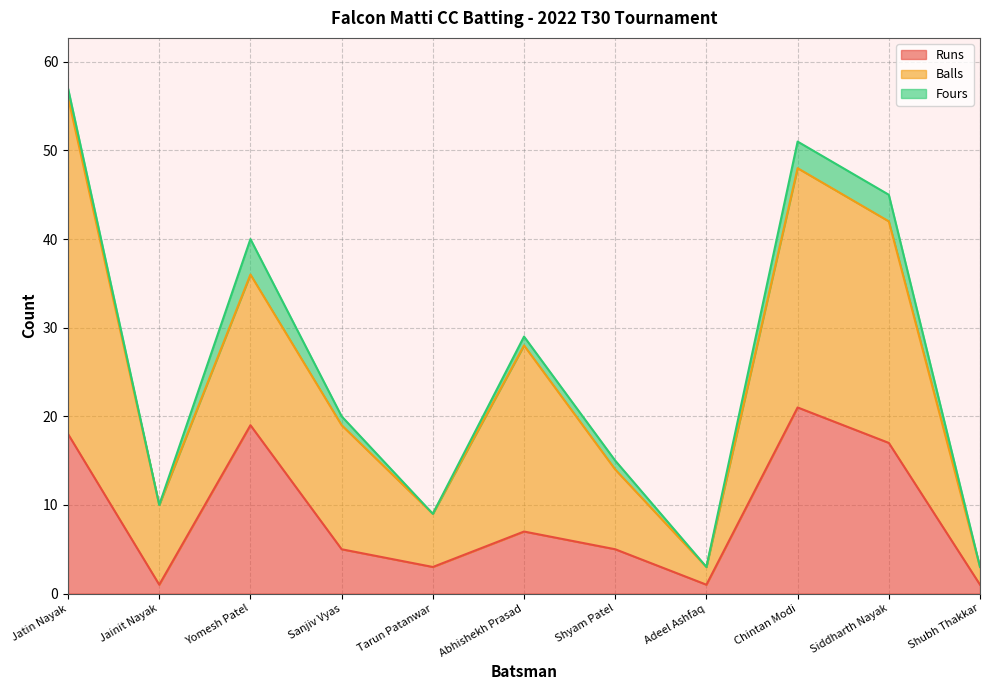

Where do Balls and Runs first cross each other?

Jainit Nayak and Yomesh Patel